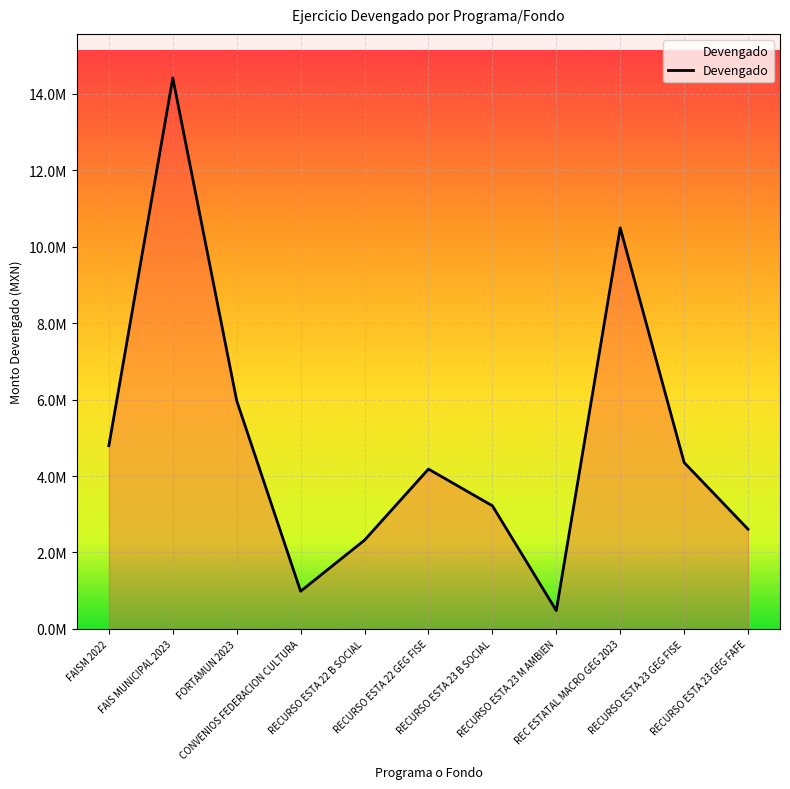

Reading left to right, transcribe all the data shown in this chart.

4795395.7	14418085.8	5971146.2	986548.1	2323843.7	4183090.8	3223100.0	479367.7	10496408.8	4355386.8	2609141.8